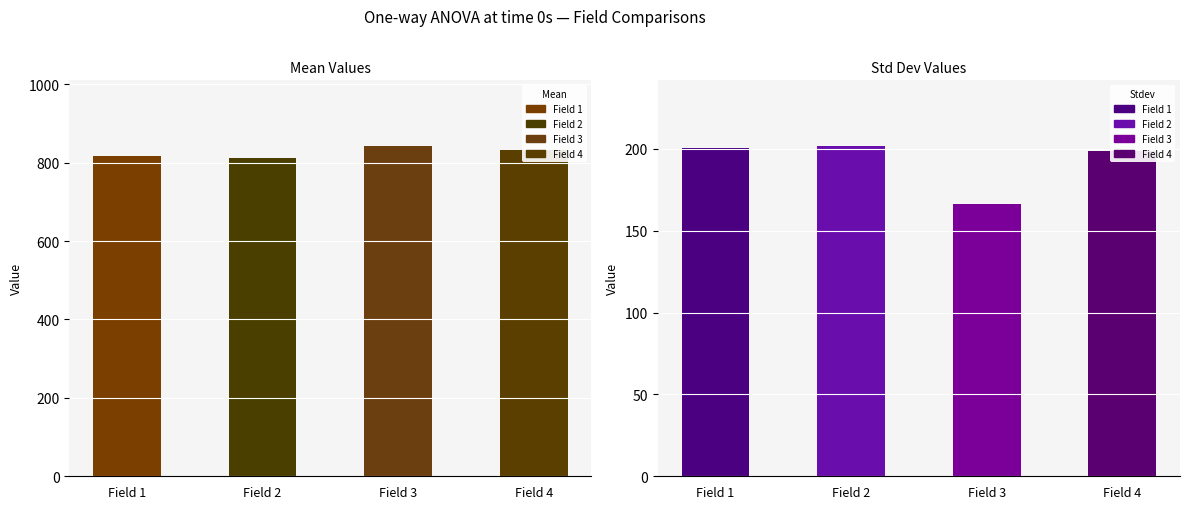

Which series has the widest spread of values?

stdev